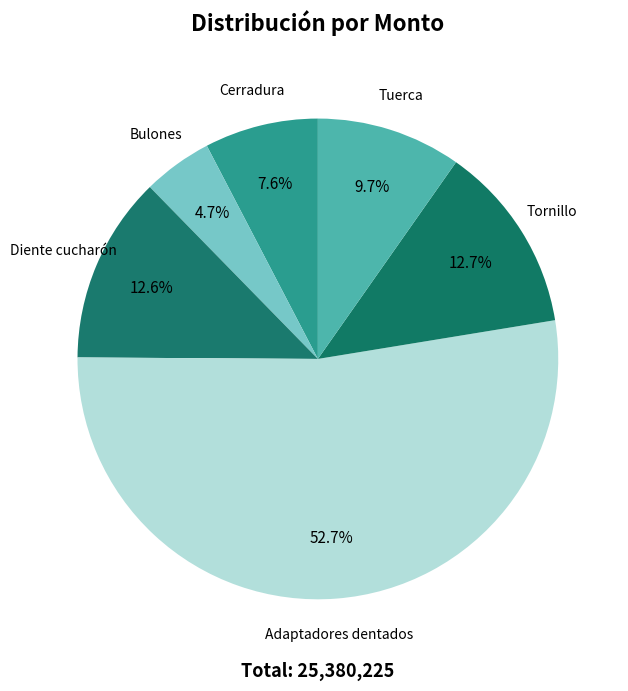

Count the number of slices in the pie.

6